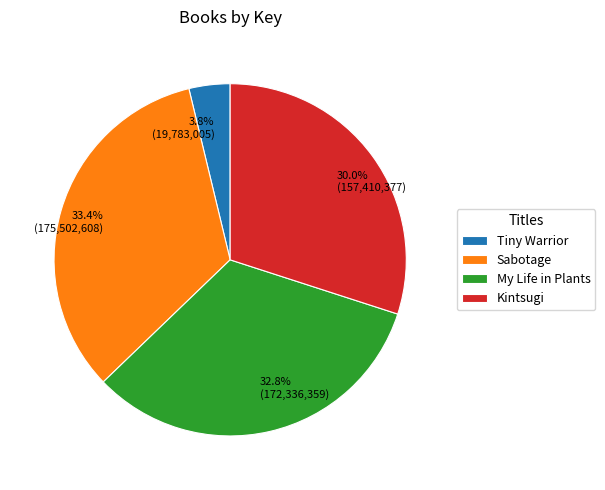

Approximately how many times larger is the value at 33.4% (175,502,608) compared to 30.0% (157,410,377)?

1.1